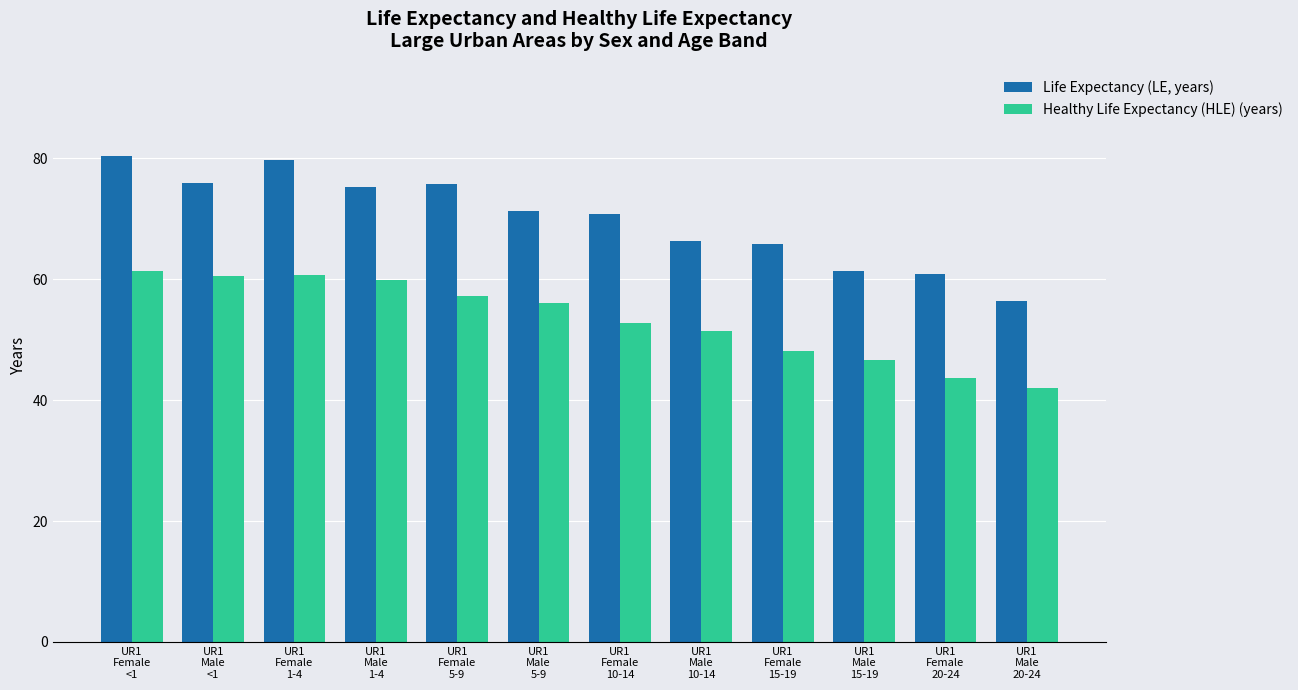

Is it true that Healthy Life Expectancy (HLE) (years) equals 93.4 at UR1
Female
1-4?

False